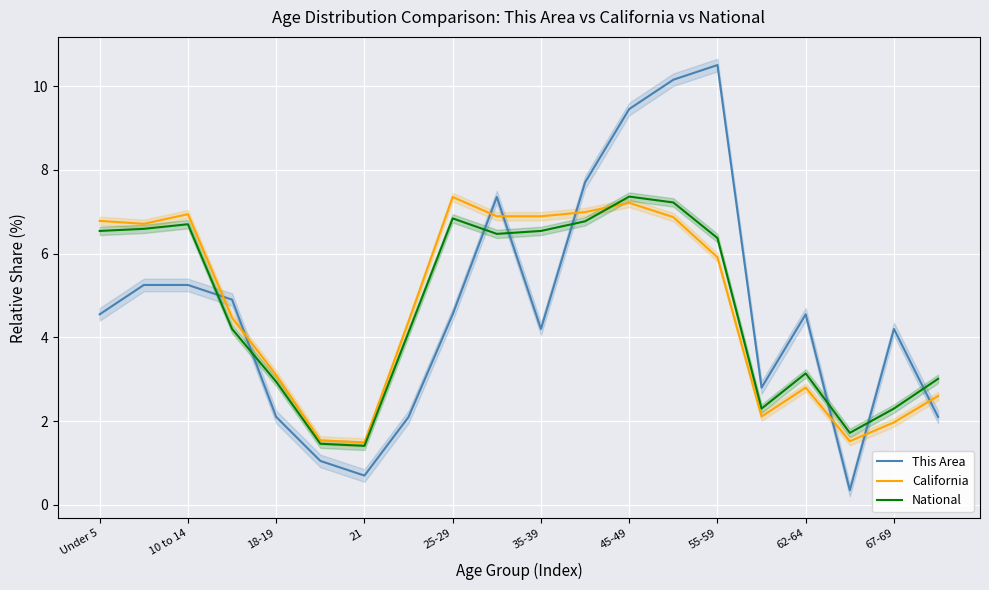

Where is the first local maximum for California?

10 to 14